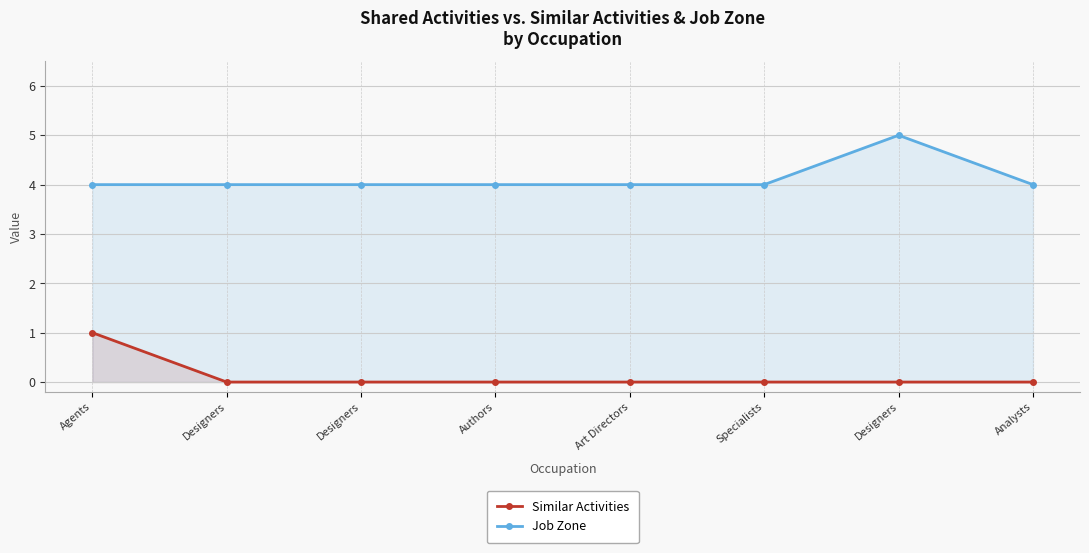

At Analysts, list the series in order from smallest to largest.

Similar Activities, Job Zone